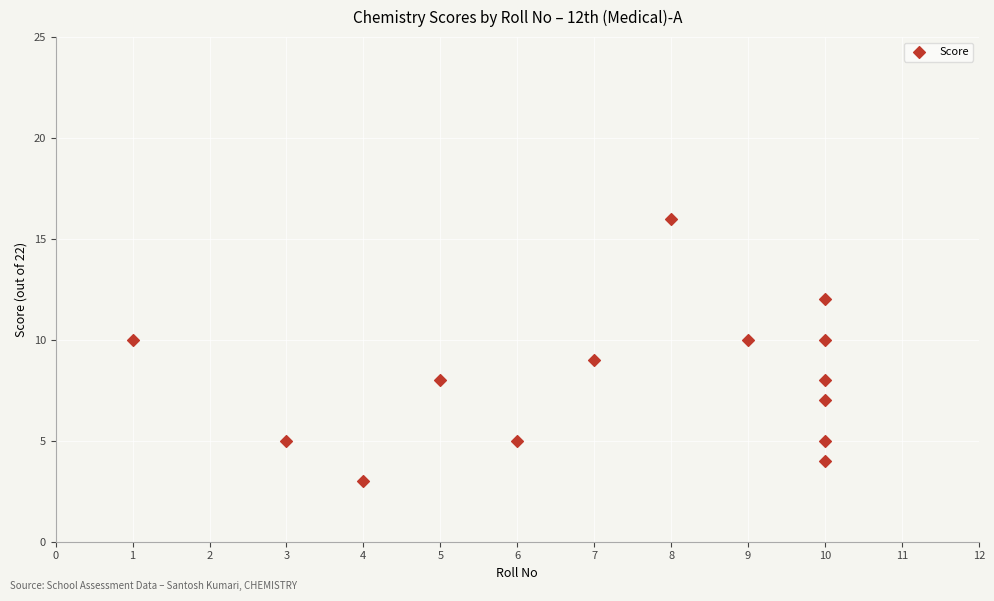

What is the range of Y values (max minus min)?

13